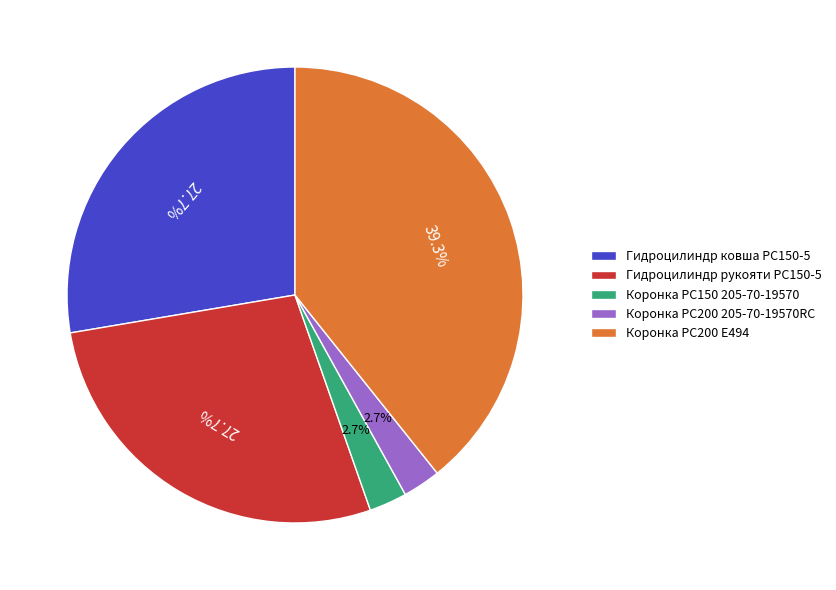

Is there a majority slice in this chart?

No